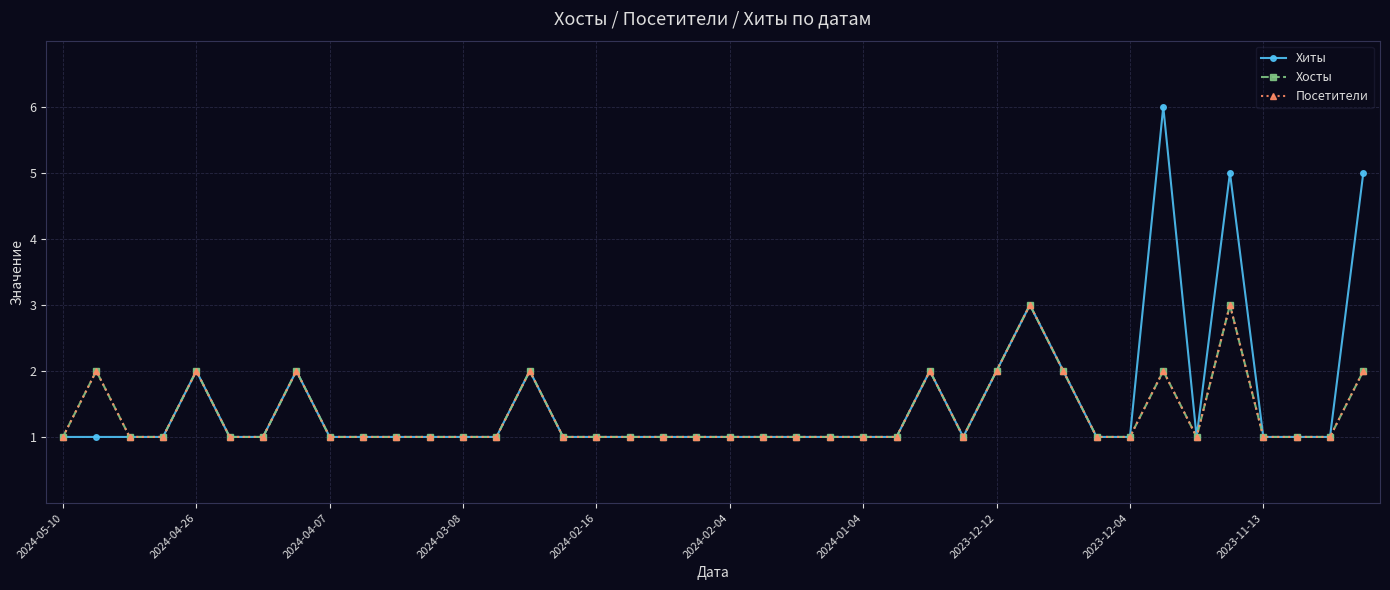

True or false: Хиты has more than 2 interior local peaks.

True